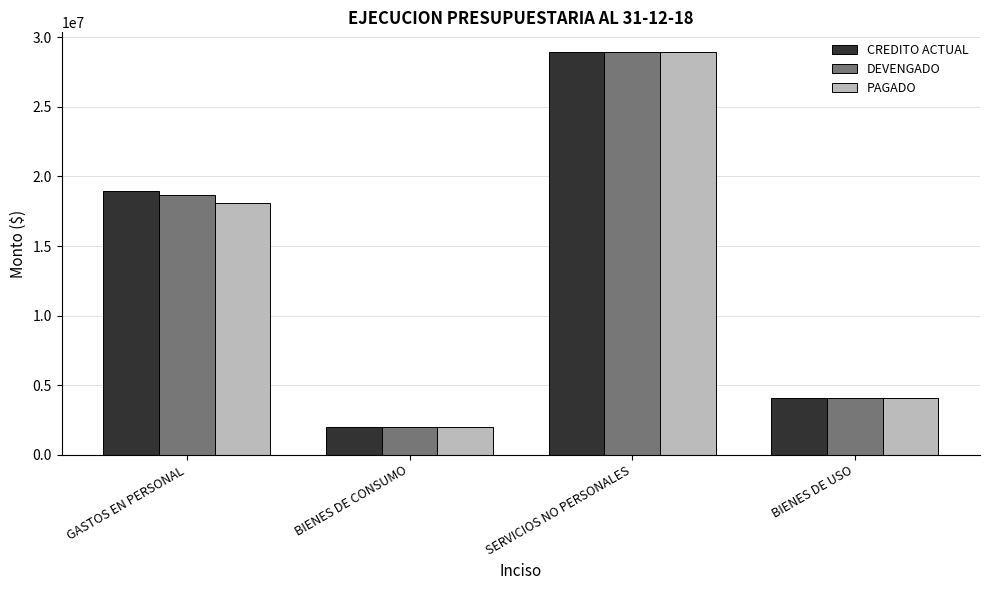

At how many categories does at least one series exceed 17043990?

2